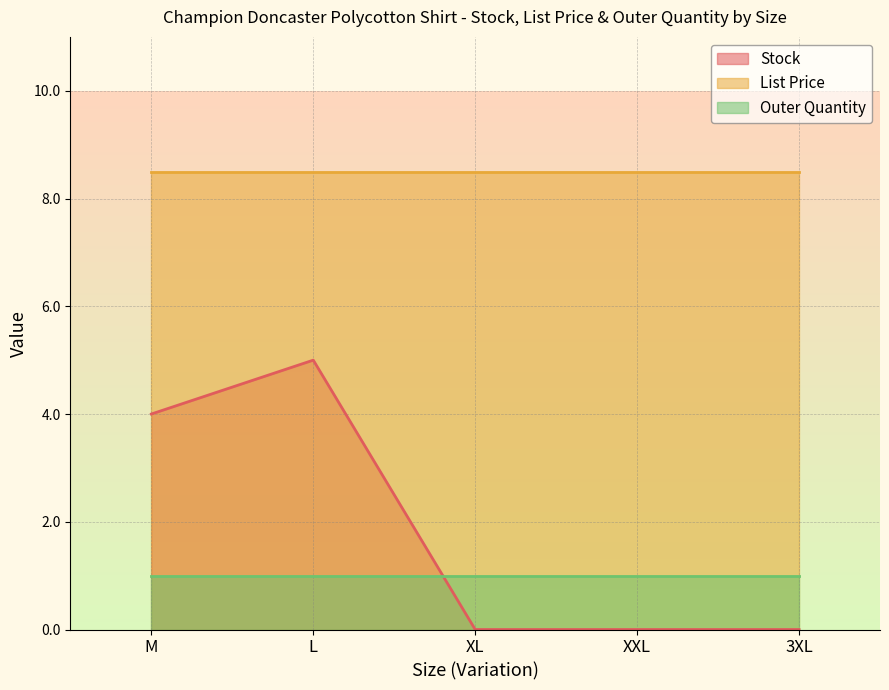

What is the total value across all series at L?

14.5